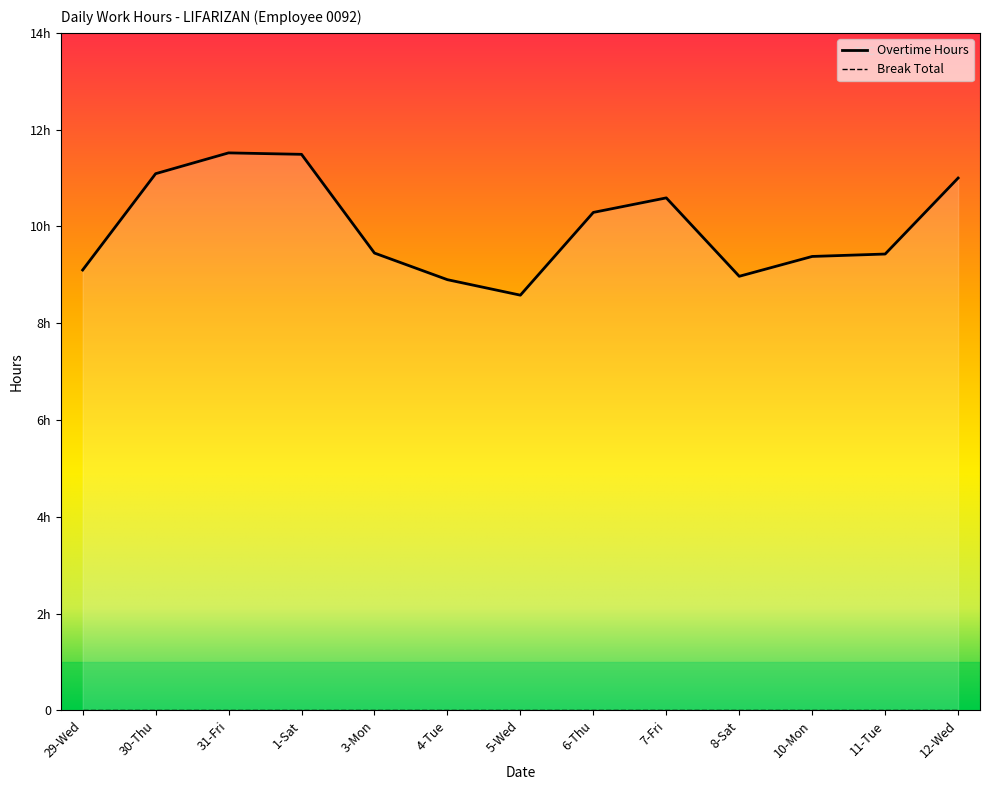

Rank the categories by value from highest to lowest.

31-Fri, 1-Sat, 30-Thu, 12-Wed, 7-Fri, 6-Thu, 3-Mon, 11-Tue, 10-Mon, 29-Wed, 8-Sat, 4-Tue, 5-Wed